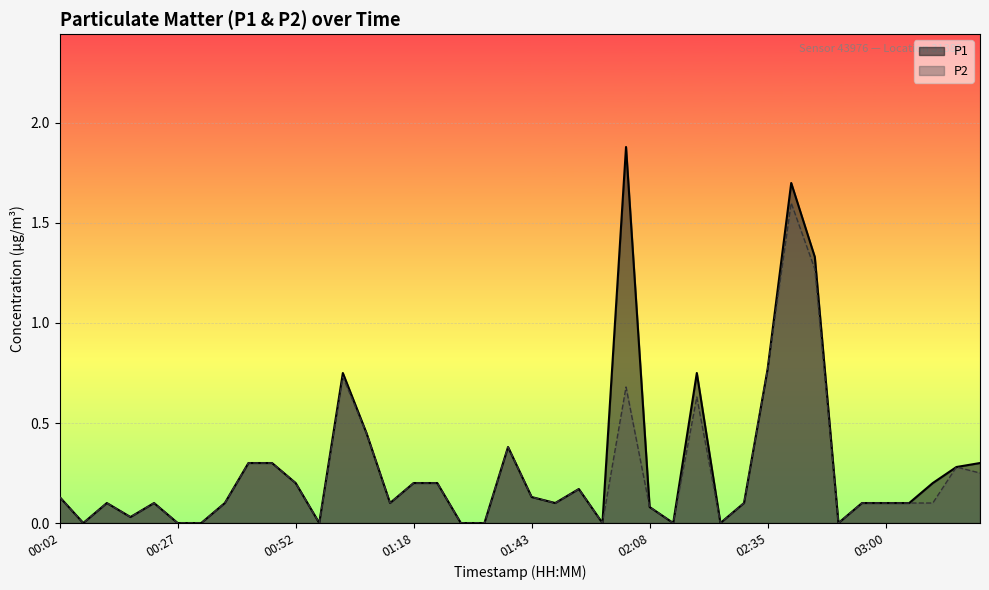

True or false: P1 and P2 cross at least once.

False